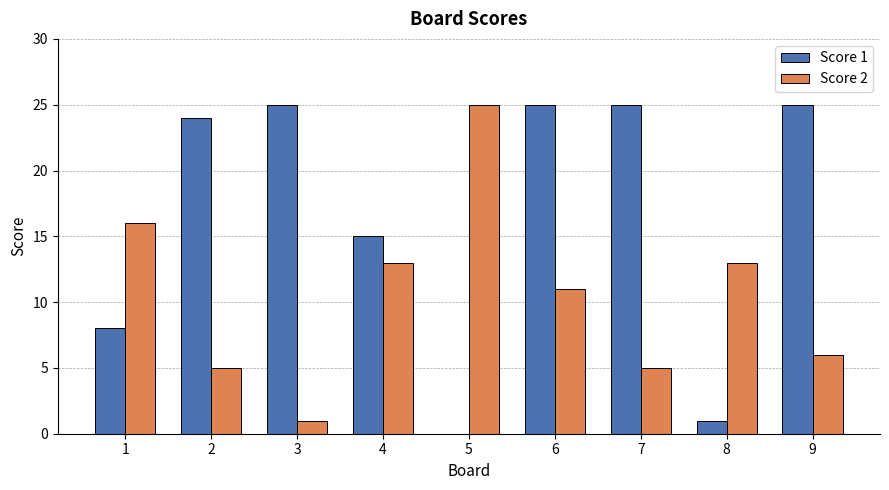

Reading right to left, extract all data points from this chart.

Score 1: 9=25	8=1	7=25	6=25	5=0	4=15	3=25	2=24	1=8
Score 2: 9=6	8=13	7=5	6=11	5=25	4=13	3=1	2=5	1=16